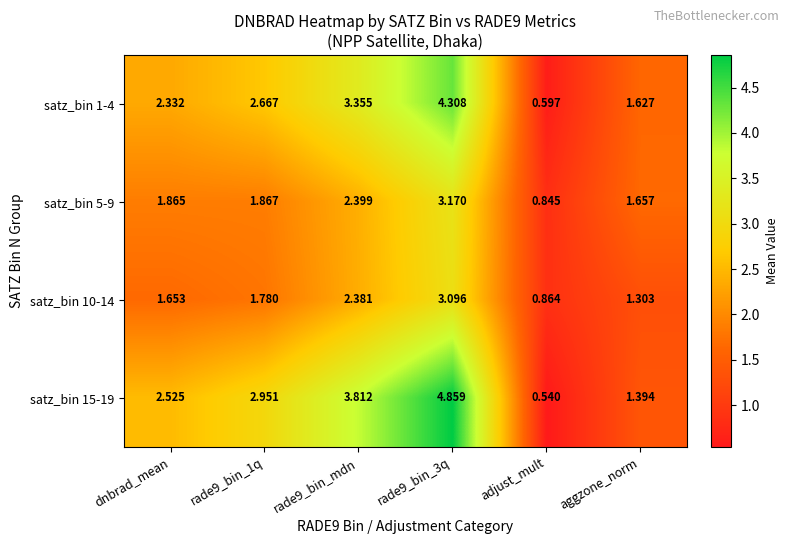

At which label does satz_bin 1-4 reach its minimum?

adjust_mult